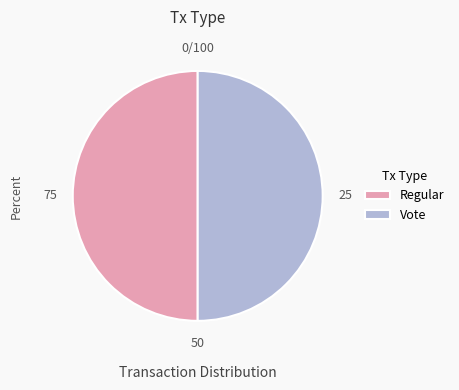

Combined, do Vote and Regular account for over 50%?

Yes